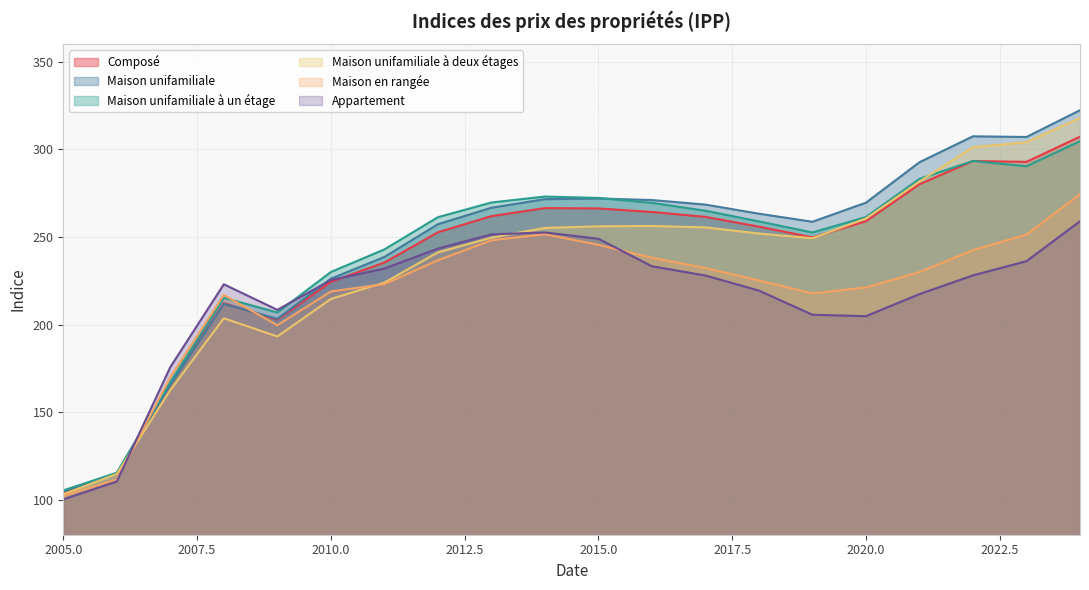

Reading left to right, what are all the values shown in this chart?

l'IPP_Composé: 2005=104.3	2006=114.8	2007=166.3	2008=212.2	2009=202.8	2010=224.4	2011=235.4	2012=252.7	2013=261.9	2014=266.5	2015=266.3	2016=264.3	2017=261.5	2018=255.9	2019=249.8	2020=259.0	2021=280.1	2022=293.4	2023=292.9	2024=307.3
l'IPP_Maison_unifamiliale: 2005=104.6	2006=115.2	2007=165.6	2008=211.8	2009=203.3	2010=226.2	2011=238.6	2012=257.3	2013=266.7	2014=271.6	2015=272.0	2016=271.1	2017=268.5	2018=263.3	2019=258.7	2020=269.6	2021=292.7	2022=307.5	2023=307.1	2024=322.4
l'IPP_Maison_unifamiliale_à_un_étage: 2005=105.3	2006=115.4	2007=167.1	2008=215.3	2009=206.9	2010=230.0	2011=242.9	2012=261.3	2013=269.7	2014=273.1	2015=272.3	2016=269.5	2017=265.0	2018=258.9	2019=252.6	2020=261.4	2021=283.2	2022=293.4	2023=290.4	2024=304.7
l'IPP_Maison_unifamiliale_à_deux_étages: 2005=103.1	2006=114.7	2007=162.6	2008=203.6	2009=193.2	2010=214.6	2011=224.0	2012=241.2	2013=249.6	2014=255.2	2015=256.1	2016=256.3	2017=255.5	2018=252.0	2019=249.3	2020=260.6	2021=281.7	2022=301.3	2023=304.1	2024=318.0
l'IPP_Maison_en_rangée: 2005=102.2	2006=111.6	2007=170.0	2008=216.9	2009=199.6	2010=218.9	2011=223.1	2012=236.7	2013=248.1	2014=251.6	2015=245.5	2016=238.2	2017=232.3	2018=225.2	2019=217.8	2020=221.2	2021=230.0	2022=242.5	2023=251.4	2024=274.5
l'IPP_Appartement: 2005=100.2	2006=110.4	2007=175.7	2008=223.0	2009=208.4	2010=225.4	2011=232.0	2012=243.4	2013=251.5	2014=252.6	2015=249.0	2016=233.3	2017=228.0	2018=219.4	2019=205.6	2020=204.8	2021=217.4	2022=228.1	2023=236.2	2024=259.0